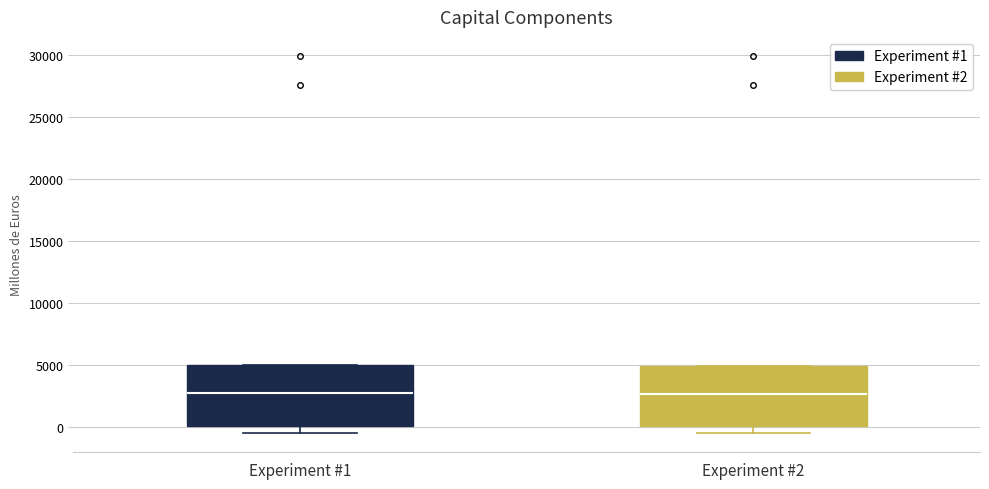

Where is the upper edge of the box for Experiment #2 on the y-axis? The values are not printed on the chart, so give them approximately, as read against the axis.

5000